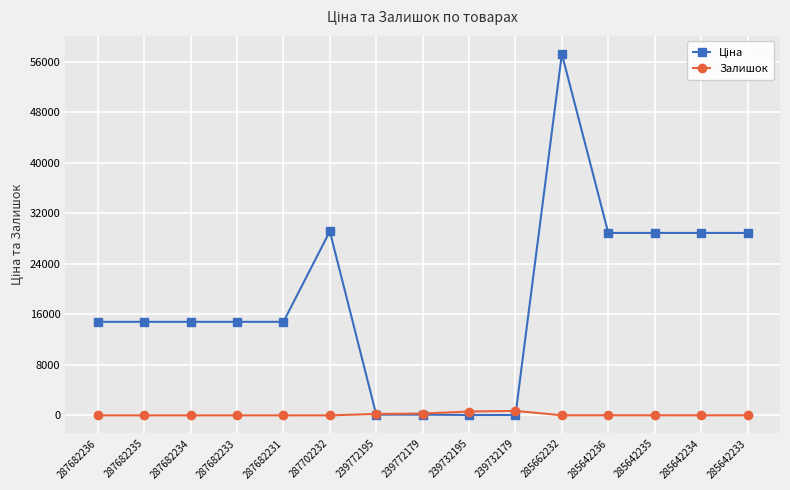

What is the total value across all series at 287682235?

14817.6